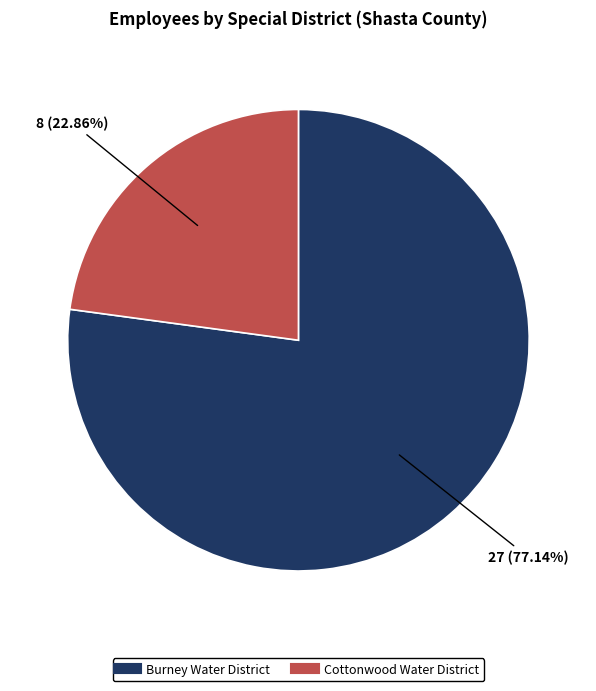

What percentage is the Cottonwood Water District slice, to the nearest percent?

23%